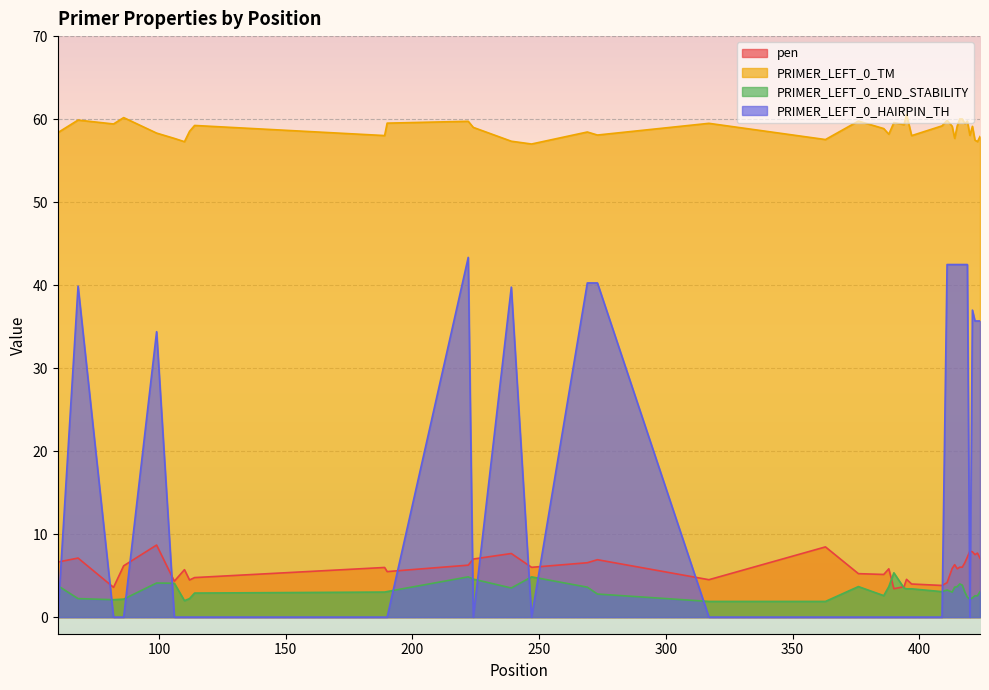

Rank the categories by PRIMER_LEFT_0_HAIRPIN_TH value from lowest to highest.

60, 82, 86, 106, 110, 112, 114, 189, 190, 224, 247, 317, 363, 376, 386, 388, 390, 394, 395, 397, 409, 420, 99, 422, 423, 424, 421, 239, 68, 269, 273, 411, 413, 414, 415, 416, 417, 418, 419, 222